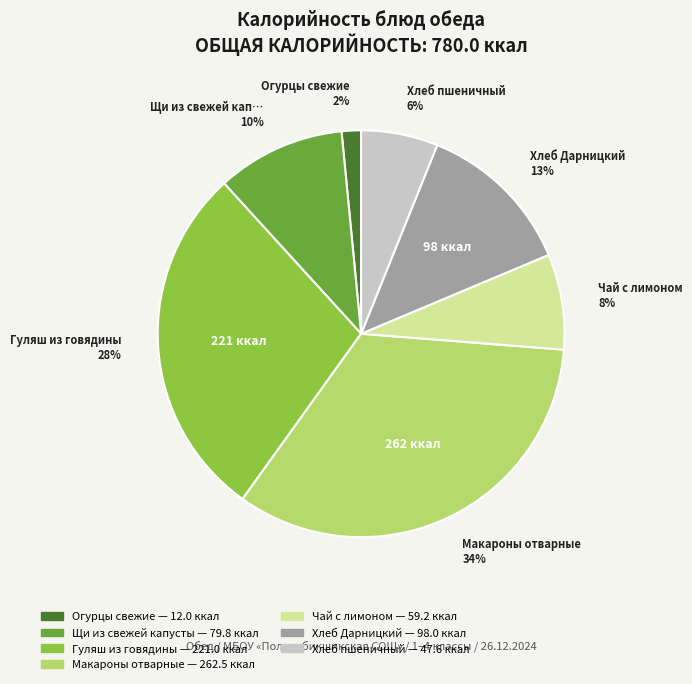

Is there any slice that represents more than half of the pie?

No